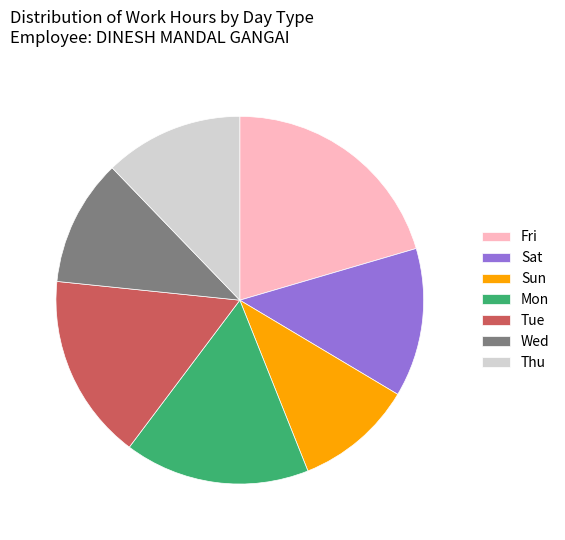

Does Mon represent more than half of the total?

No